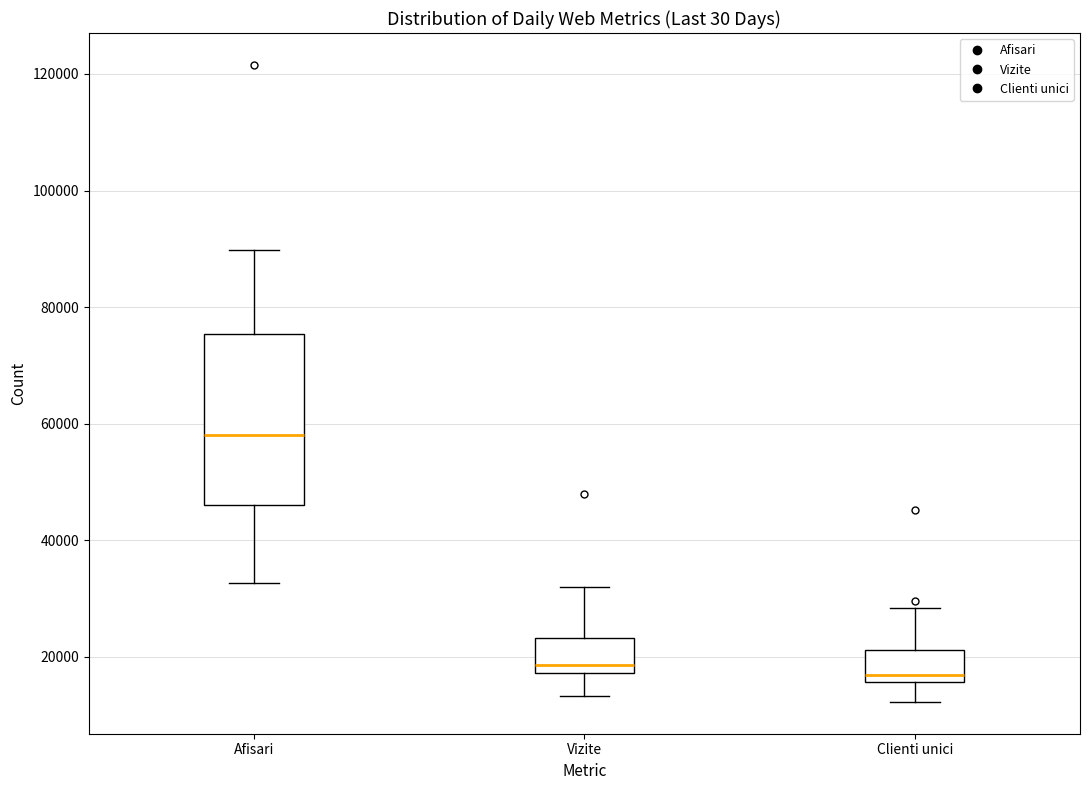

Which box's median line is the highest?

Afisari